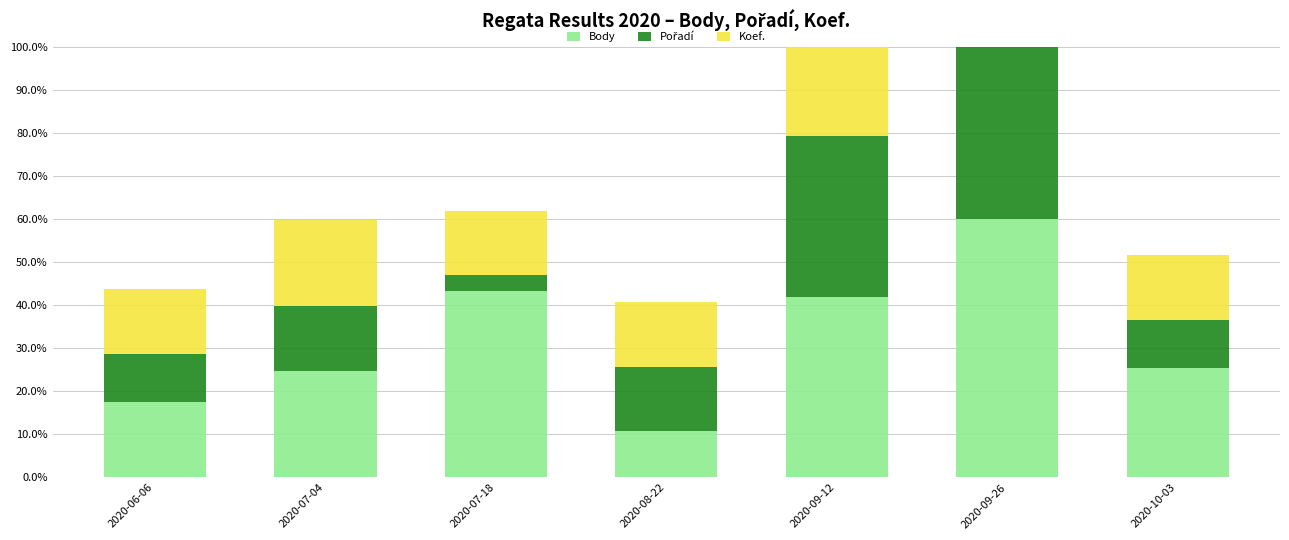

What is the value of the Body bar at the 7th from the left?

25.4